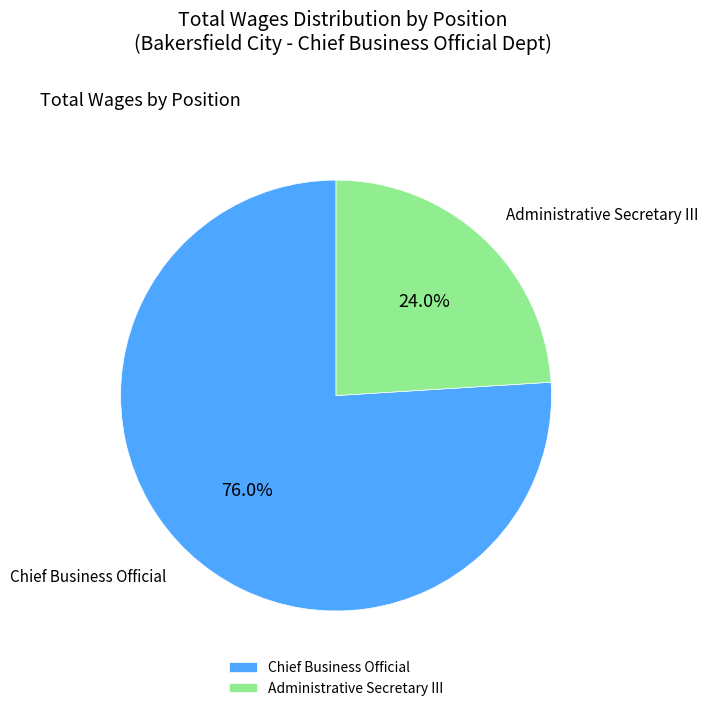

True or false: Chief Business Official accounts for 76% of the total.

True